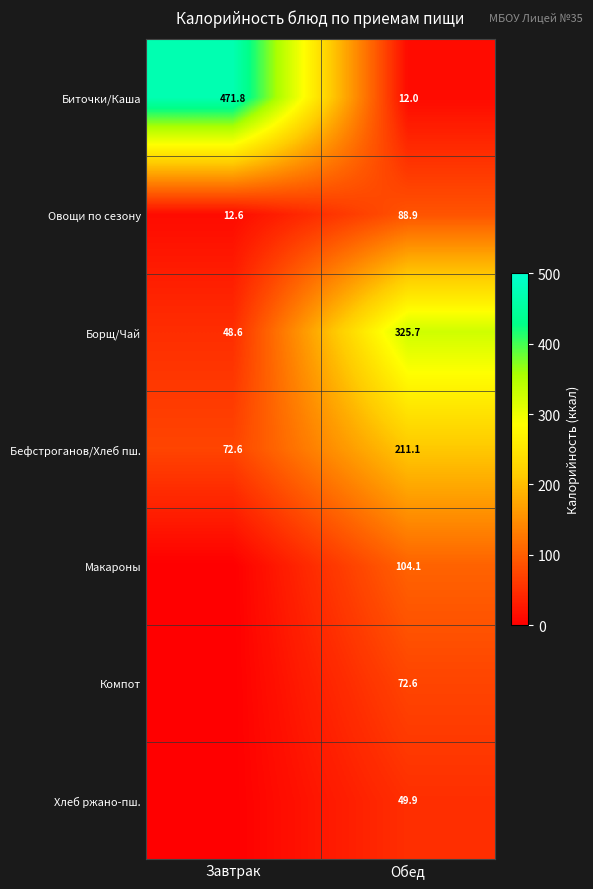

What is the spread (max minus min) of values at Обед?

313.7